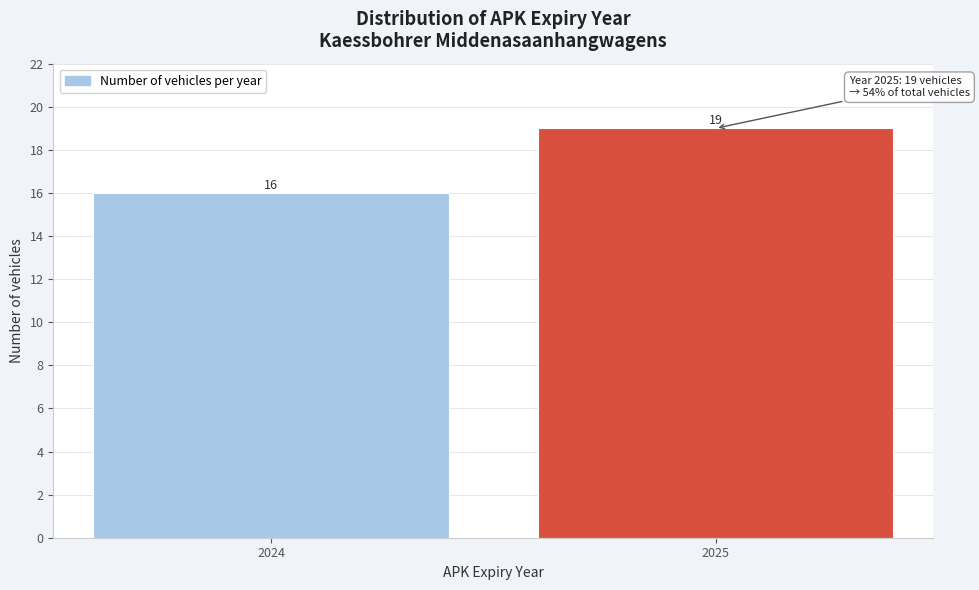

Reading left to right, what are all the values shown in this chart?

16	19